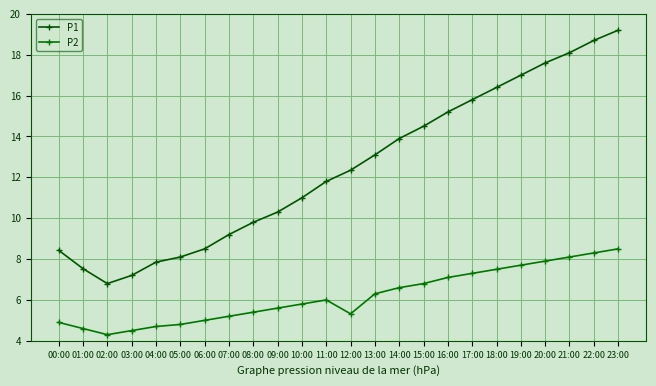

True or false: P1 and P2 intersect in this chart.

False